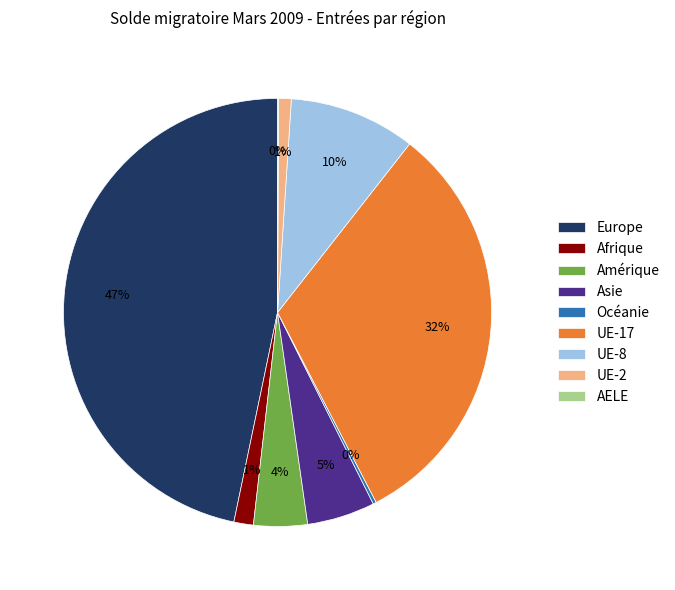

What percentage is the UE-2 slice, to the nearest percent?

1%